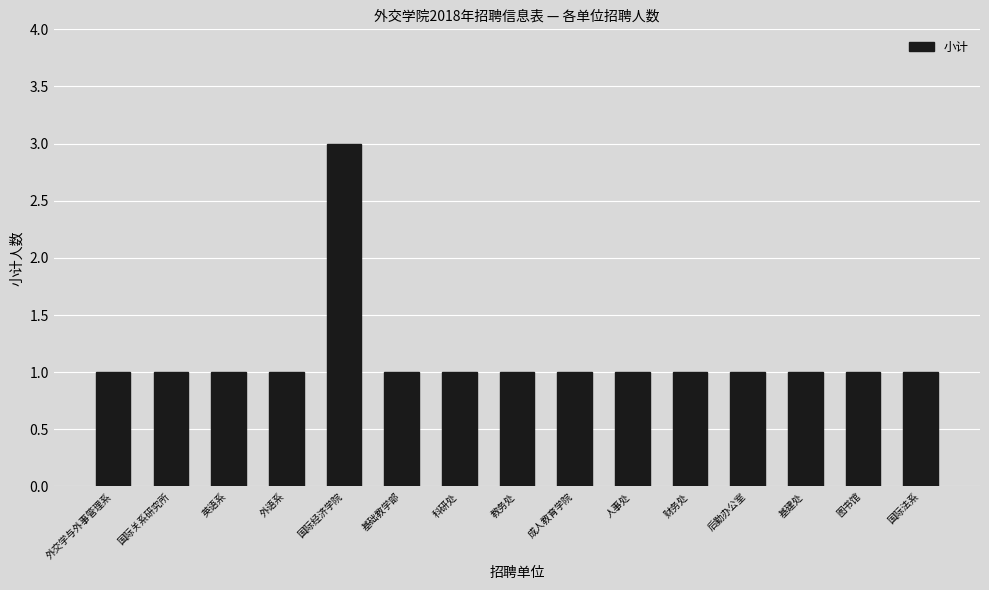

The value at 国际经济学院 is 3. True or false?

True